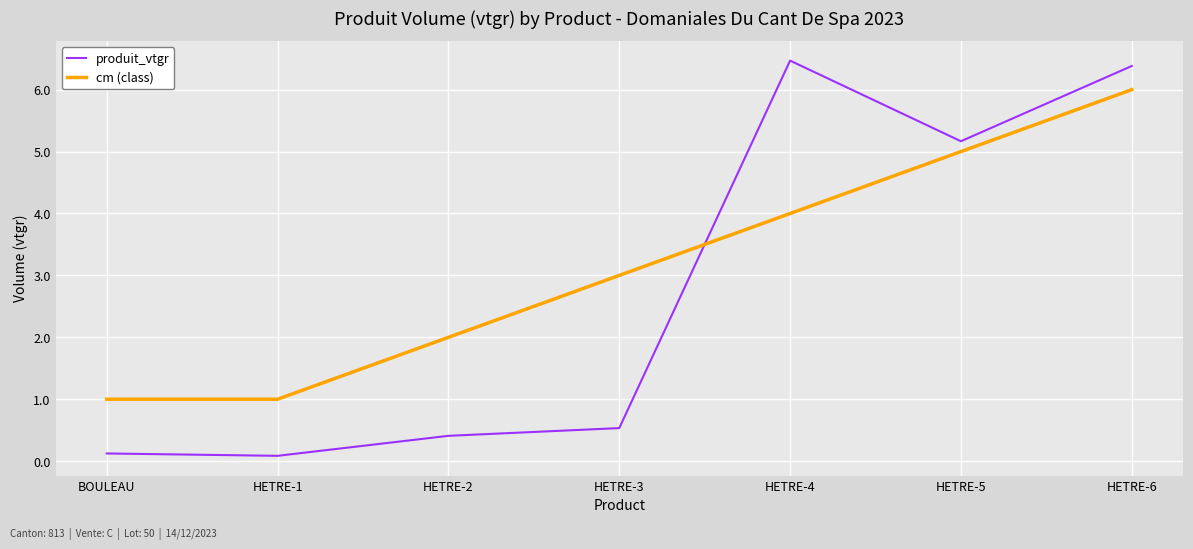

Between which two adjacent categories do produit_vtgr and cm (class) first intersect?

HETRE-3 and HETRE-4